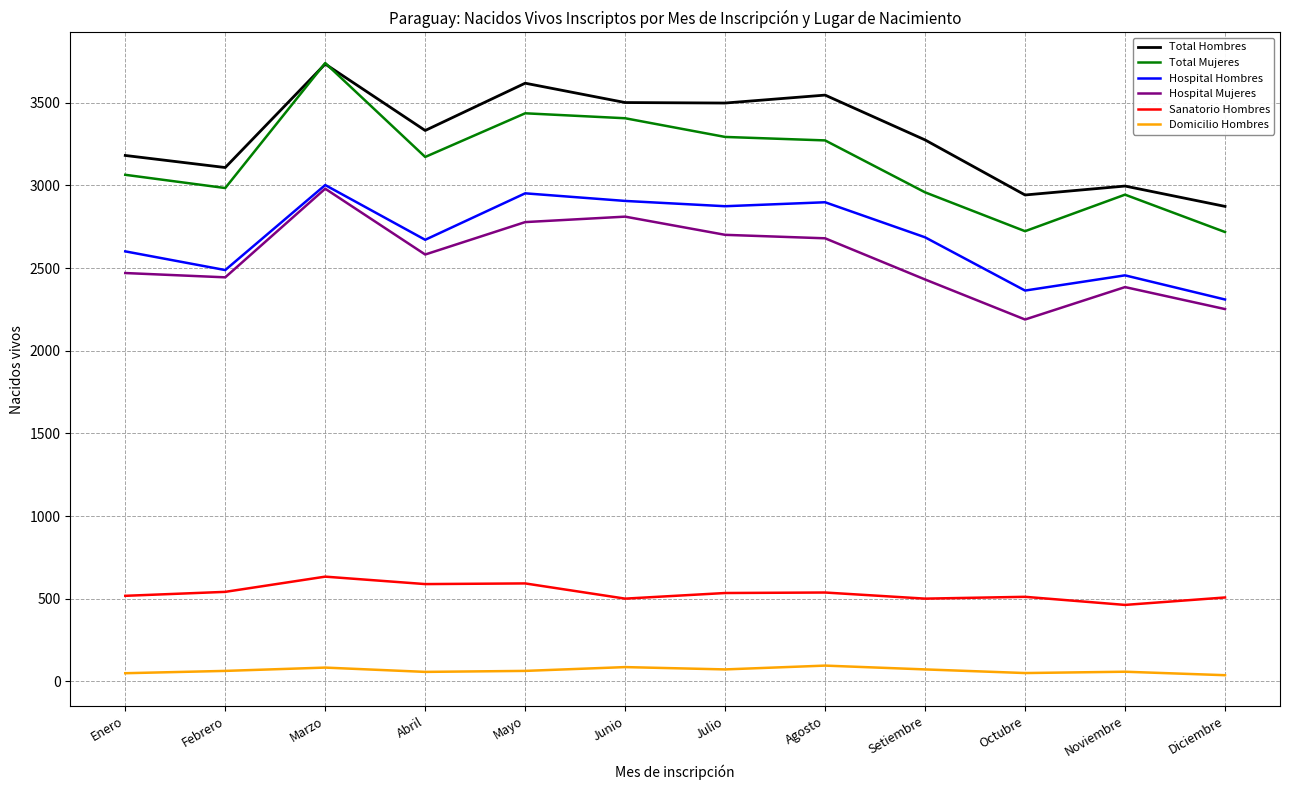

The Hospital Hombres series shows 2310 at Diciembre. True or false?

True